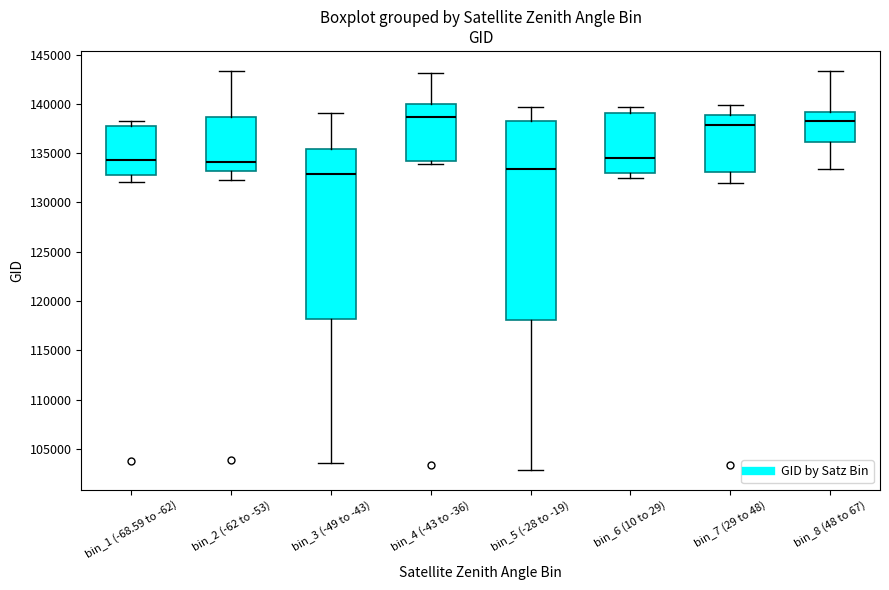

Comparing the boxes themselves (not the whiskers), which one is the tallest?

bin_5 (-28 to -19)